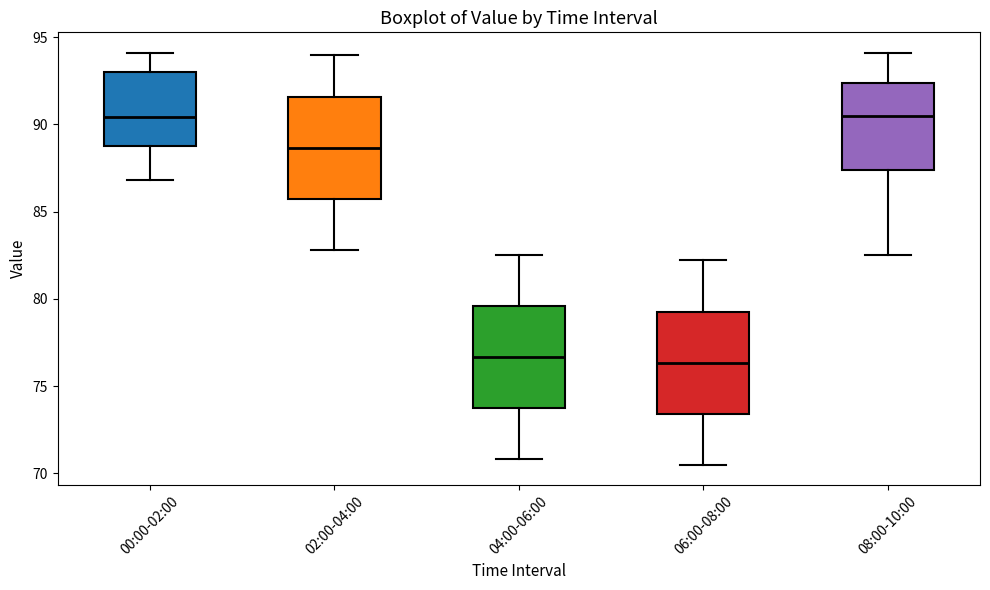

Where does the median line of the box for 00:00-02:00 sit on the y-axis? The values are not printed on the chart, so give them approximately, as read against the axis.

90.5